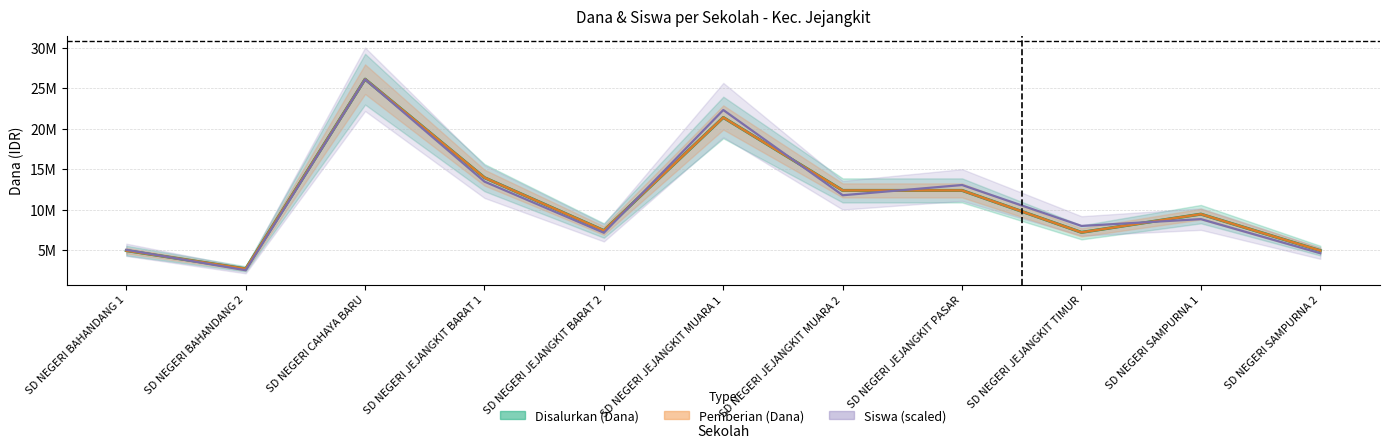

True or false: Disalurkan (Dana) has a value of 7425000.0 at SD NEGERI JEJANGKIT BARAT 2.

True